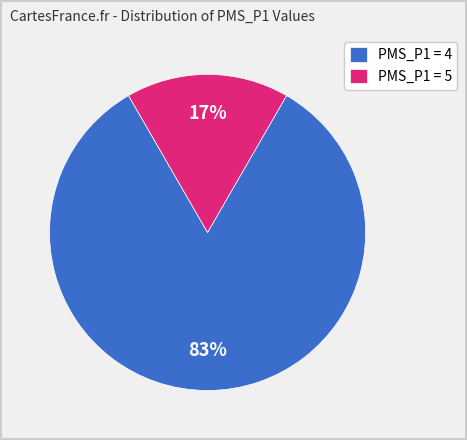

Rank the categories by value from lowest to highest.

PMS_P1 = 5, PMS_P1 = 4